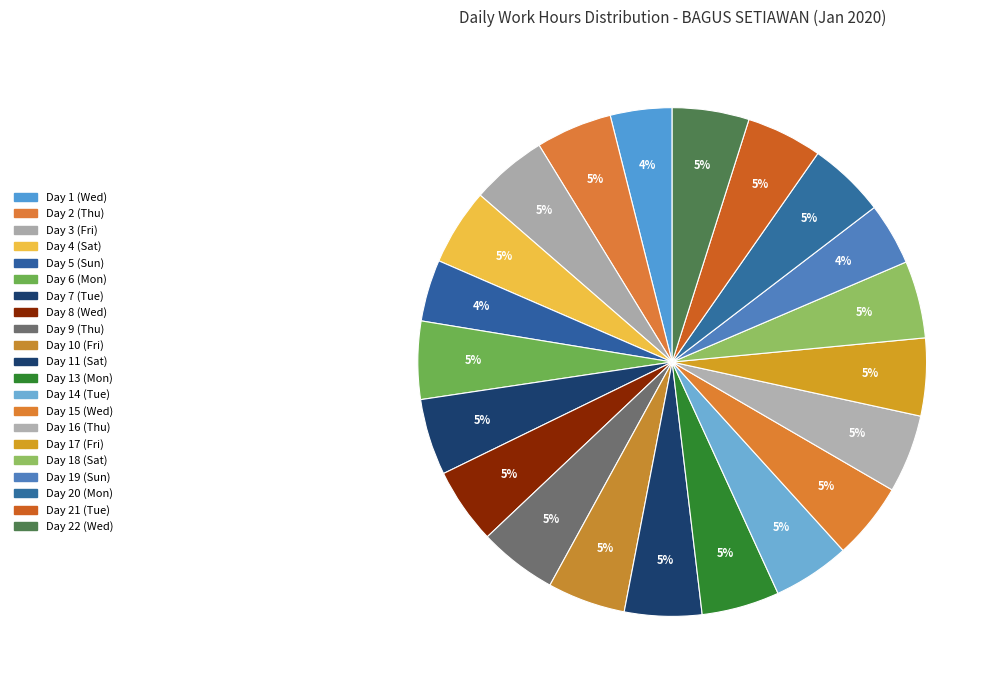

How many segments does this pie chart have?

21